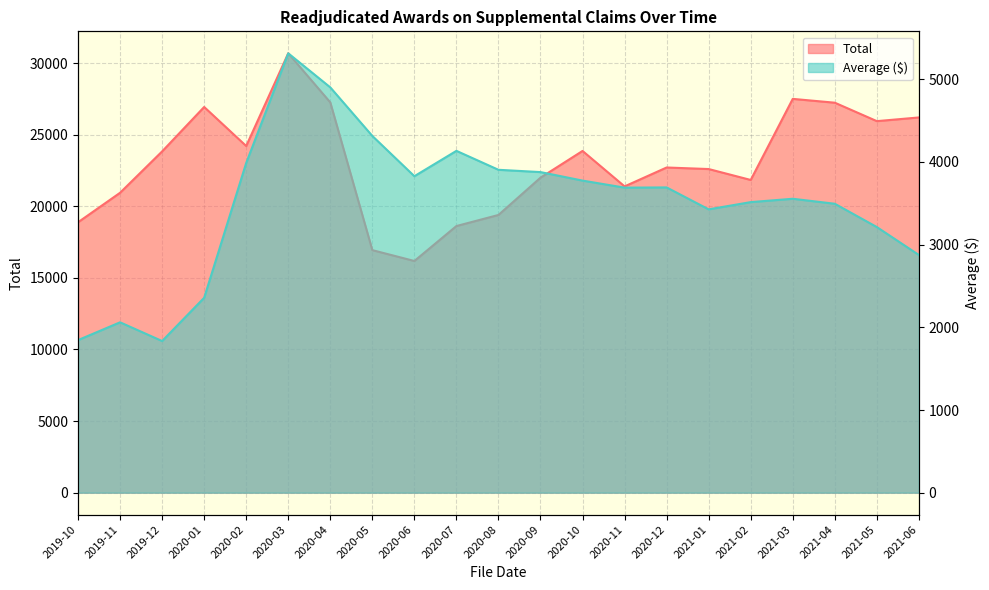

At which category is the sum across all series the highest?

2020-03